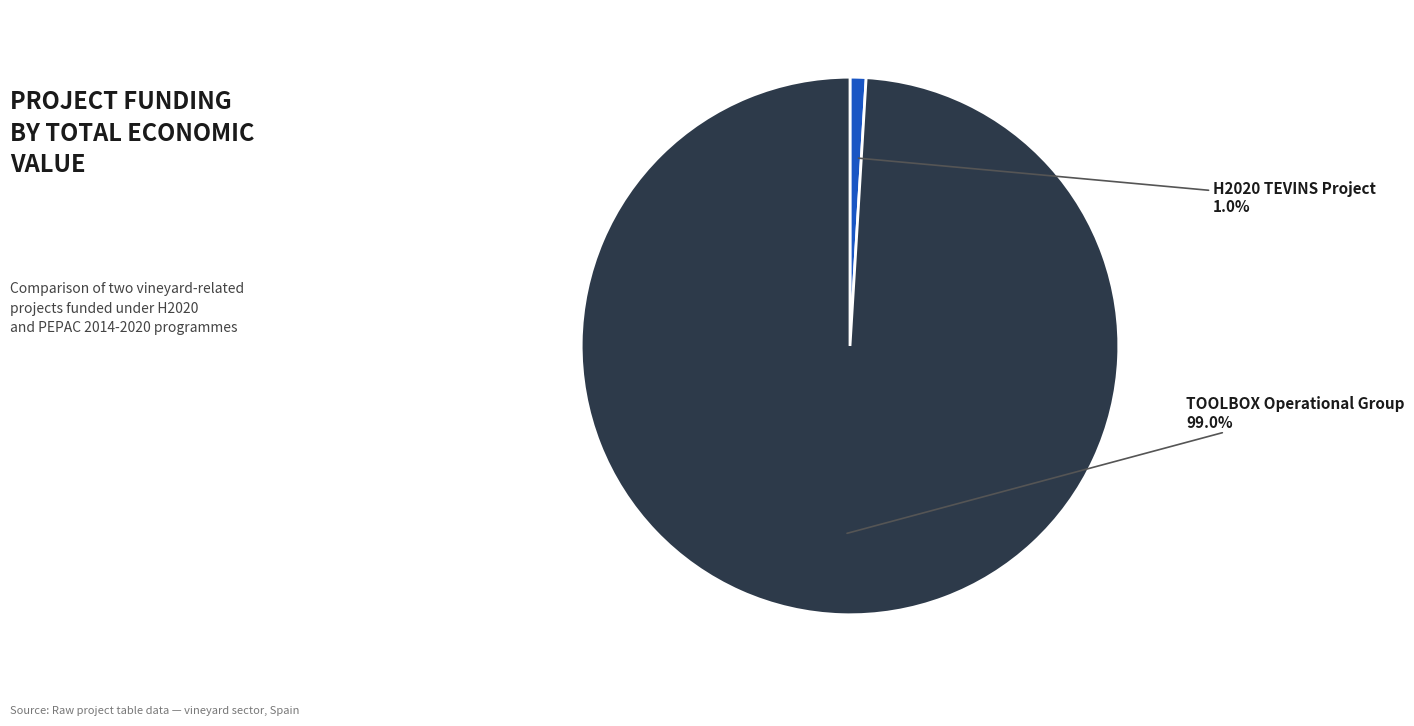

Is there any slice that represents more than half of the pie?

Yes